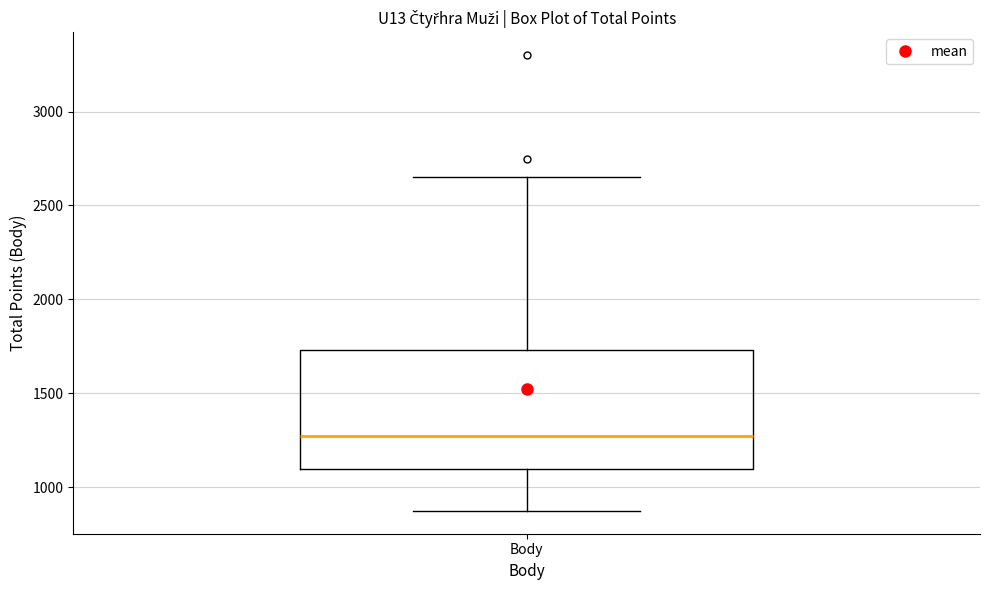

Transcribe this box plot: give where the median line is, the range the box spans, and where the two whiskers end, as read against the y-axis. The values are not printed on the chart, so give them approximately, as read against the axis.

median 1300, box 1100 to 1750, whiskers 900 to 2650